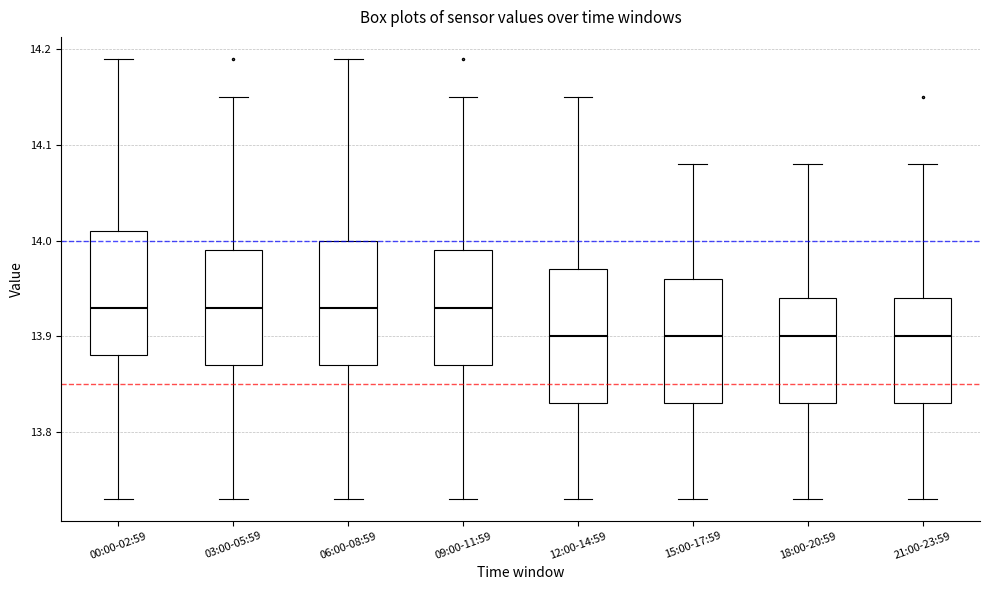

Reading left to right, transcribe this box plot: for each box, give where its median line is, the range the box spans, and where its two whiskers end, as read against the y-axis. The values are not printed on the chart, so give them approximately, as read against the axis.

00:00-02:59: median 13.93, box 13.88 to 14.01, whiskers 13.73 to 14.19
03:00-05:59: median 13.93, box 13.87 to 13.99, whiskers 13.73 to 14.15
06:00-08:59: median 13.93, box 13.87 to 14.00, whiskers 13.73 to 14.19
09:00-11:59: median 13.93, box 13.87 to 13.99, whiskers 13.73 to 14.15
12:00-14:59: median 13.90, box 13.83 to 13.97, whiskers 13.73 to 14.15
15:00-17:59: median 13.90, box 13.83 to 13.96, whiskers 13.73 to 14.08
18:00-20:59: median 13.90, box 13.83 to 13.94, whiskers 13.73 to 14.08
21:00-23:59: median 13.90, box 13.83 to 13.94, whiskers 13.73 to 14.08